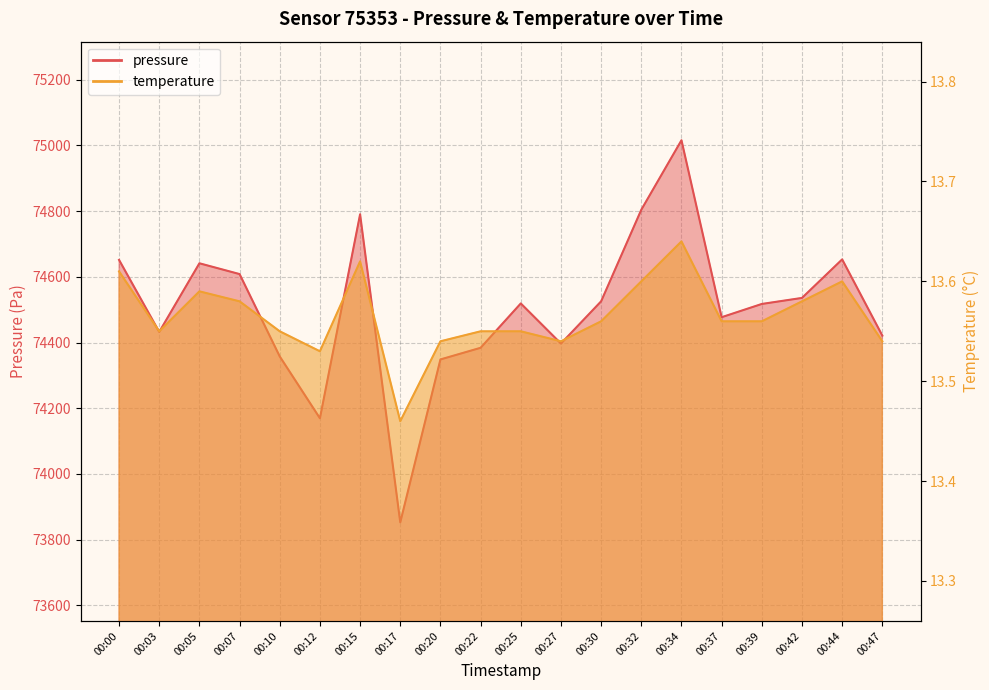

What are all the series names shown in the legend?

pressure, temperature